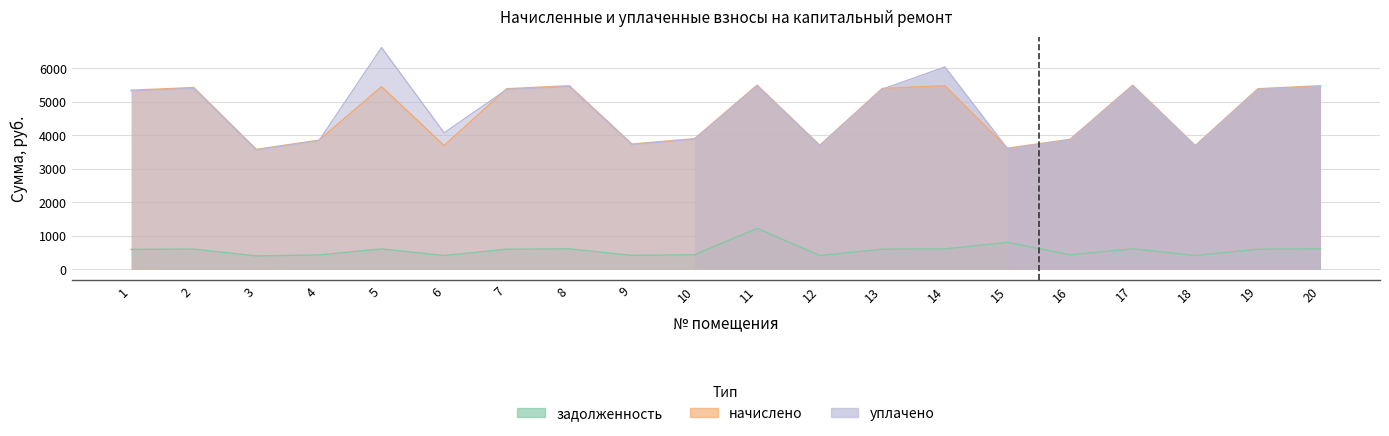

What is the difference between the maximum and minimum values in the начислено series?

1918.7